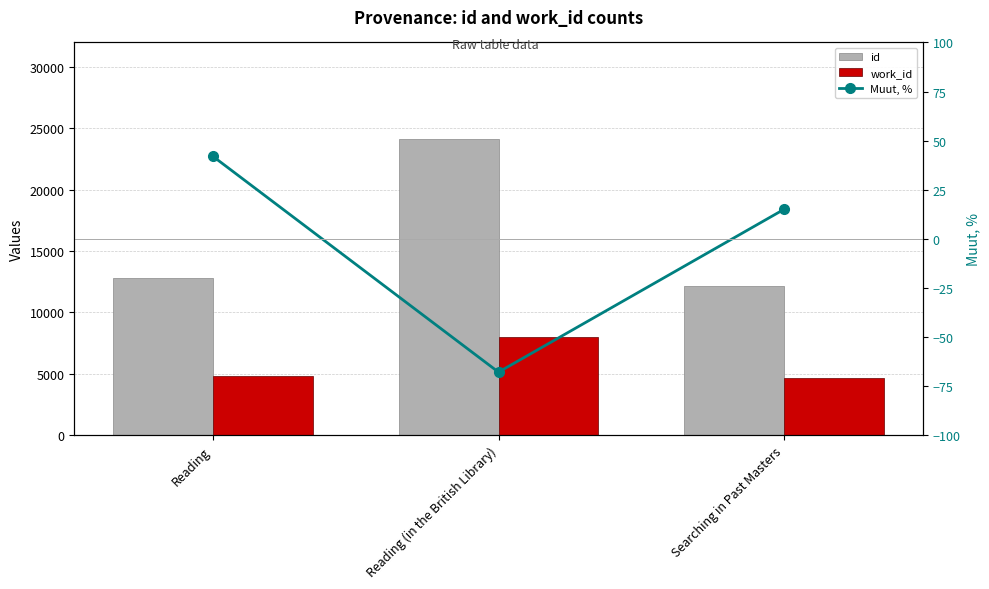

What is the value of the id bar at the 3rd from the left?

12141